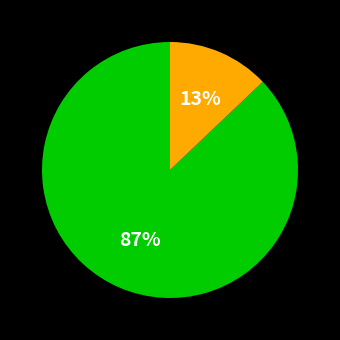

Is there any slice that represents more than half of the pie?

Yes